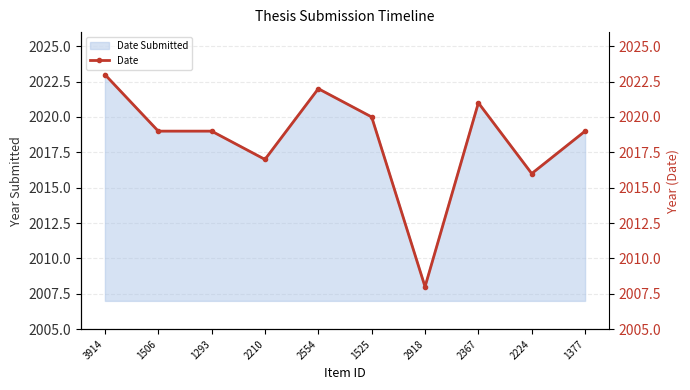

Does the chart have visible grid lines?

Yes